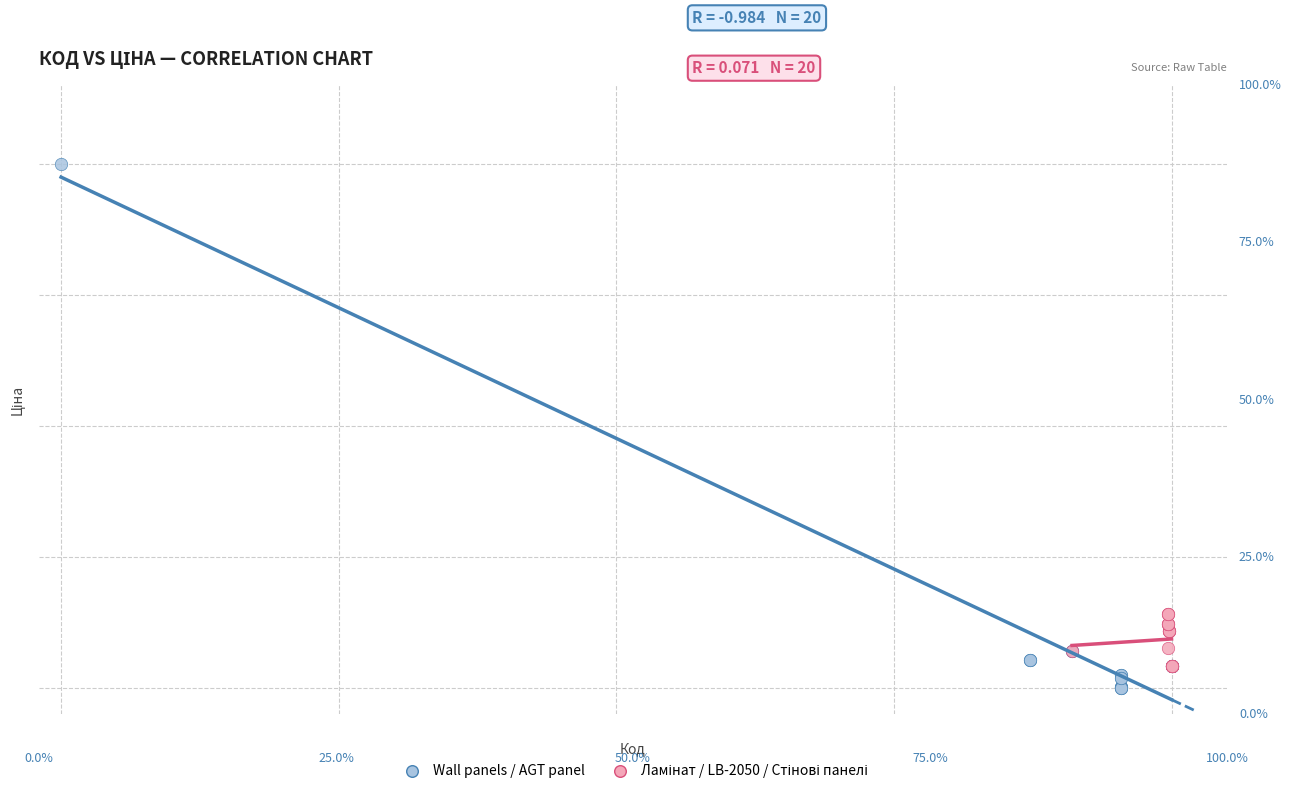

Which series has the largest Y range (max minus min)?

Wall panels / AGT panel